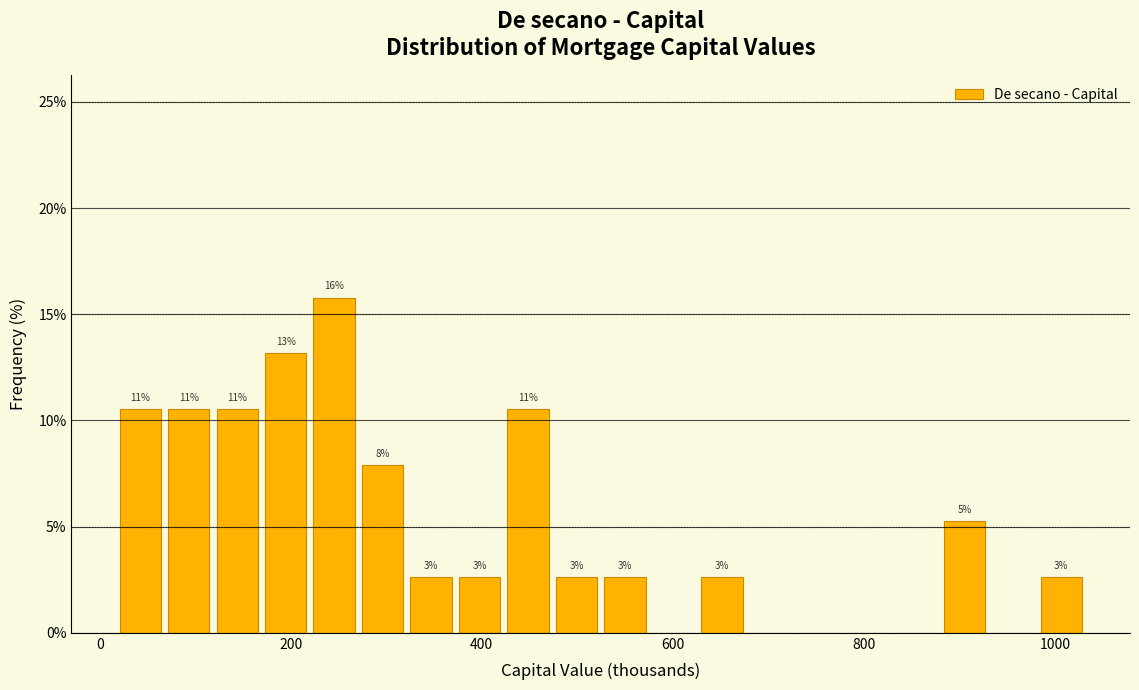

Around what value on the x-axis is the tallest bar? Give the approximate position of its centre, as read against the axis.

240